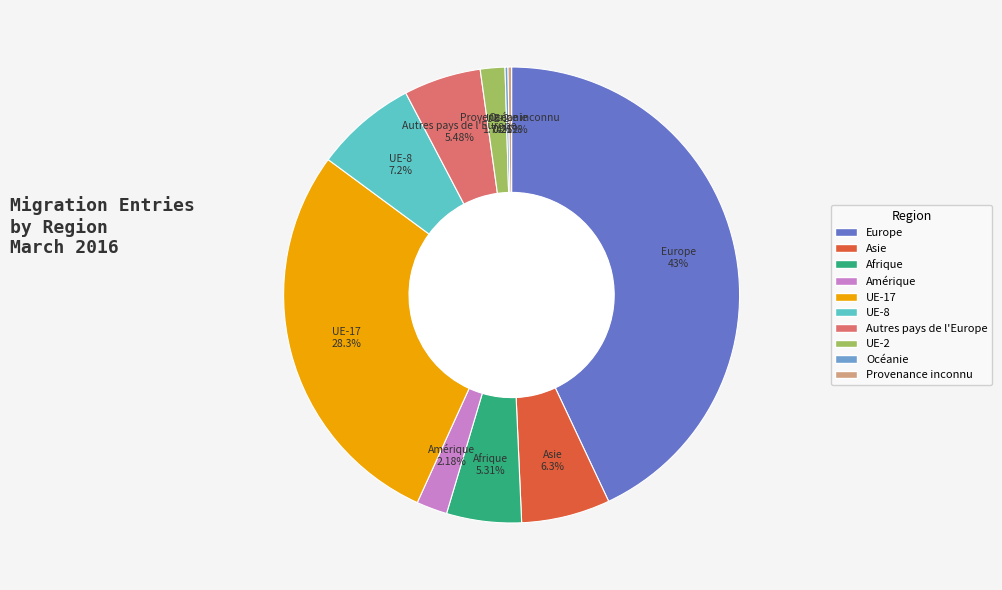

Is it true that UE-8 is 15% of the pie?

False